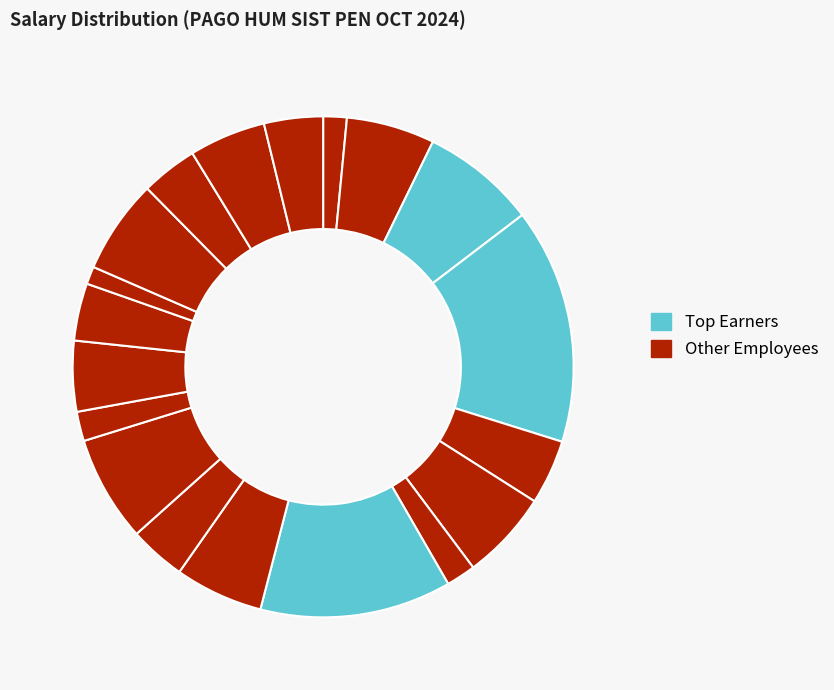

What is the largest slice in the pie chart?

CESAR FEDERICO LARANCUENT NUÑEZ